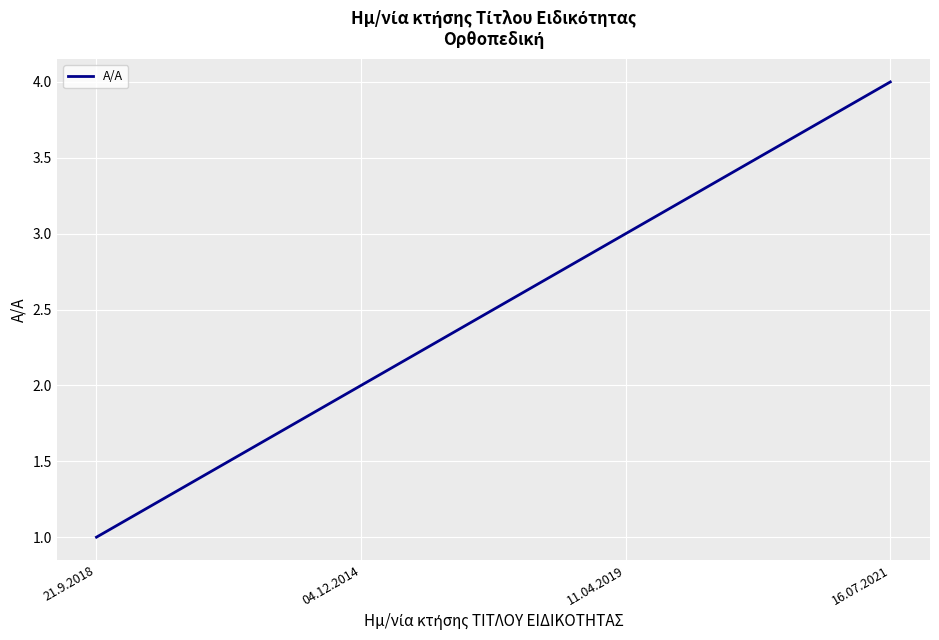

True or false: there are more than 1 points higher than both neighbors.

False